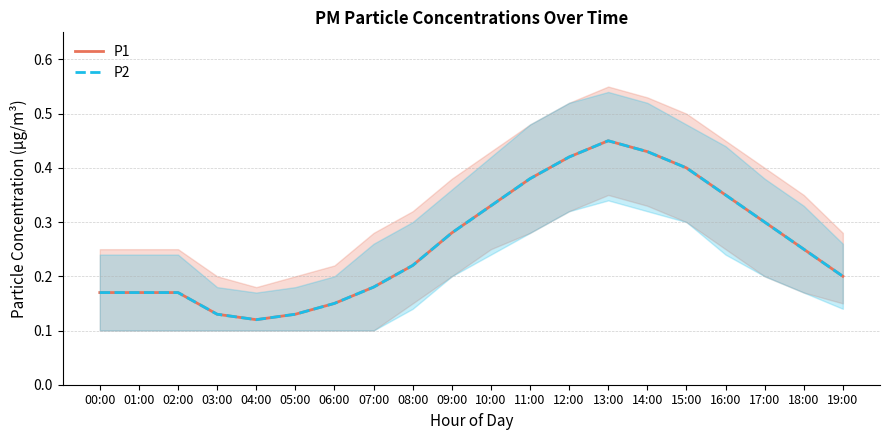

Which category has the highest value in the P1 series?

13:00